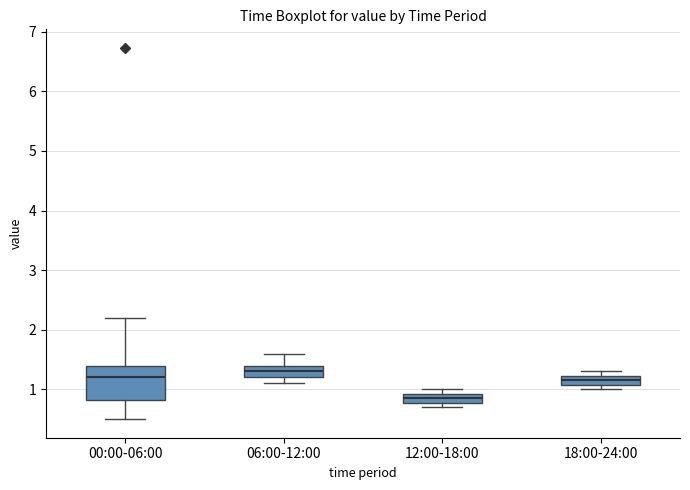

Which box's median line is the lowest?

12:00-18:00